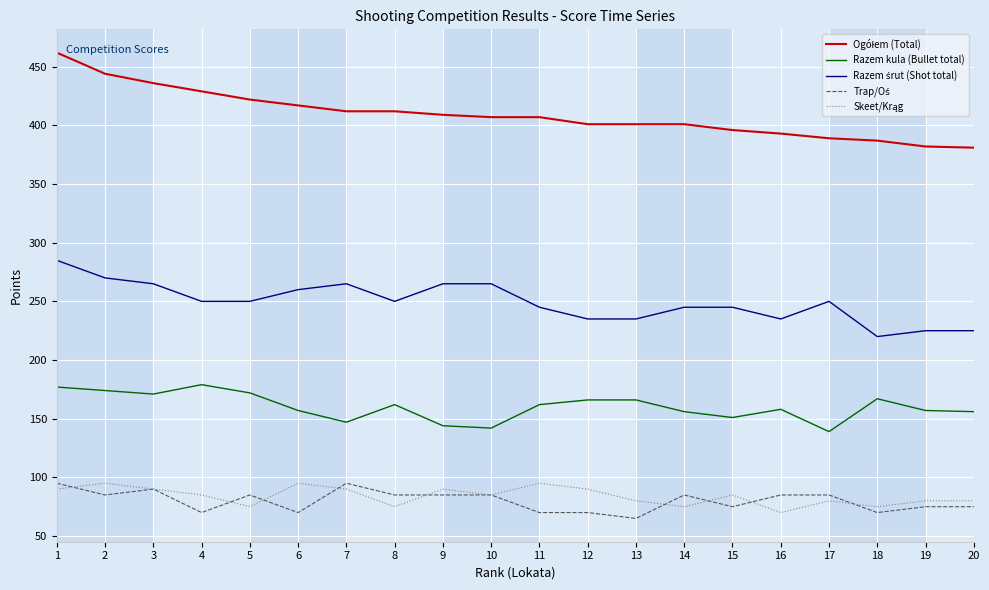

What is the maximum value shown in the chart?

462